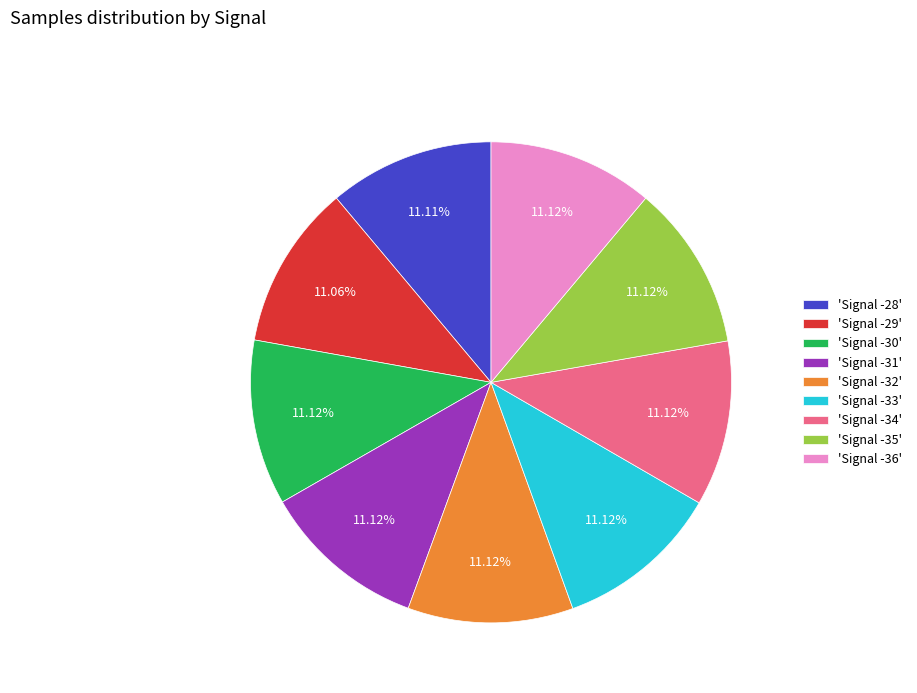

Does 'Signal -33' represent more than half of the total?

No